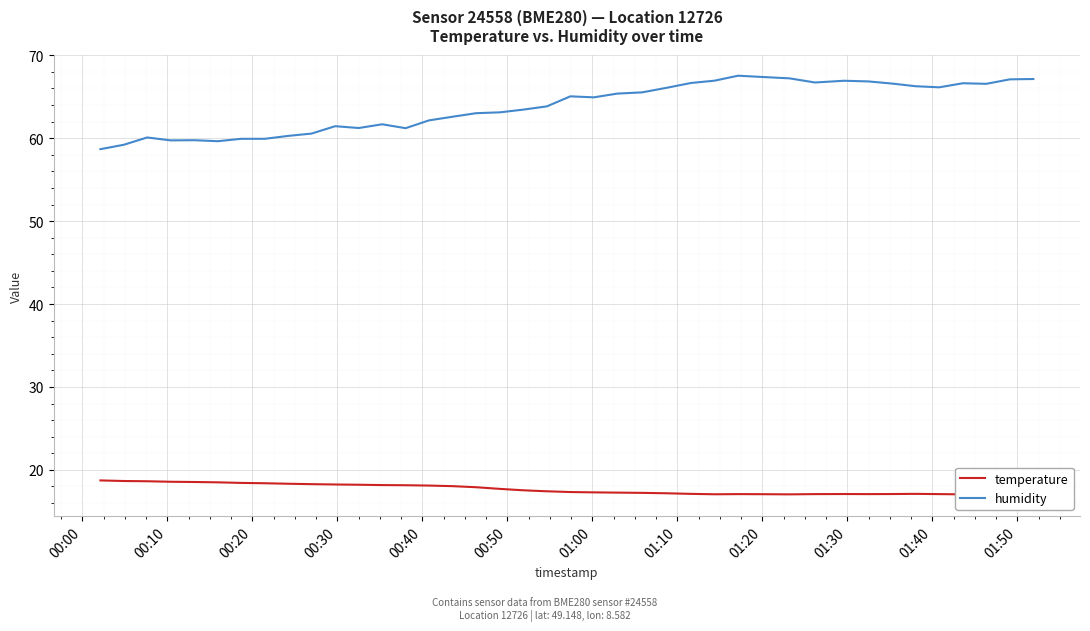

Rank the series by their maximum value, from highest to lowest.

humidity, temperature